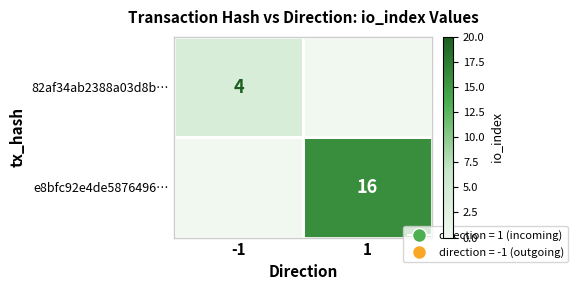

True or false: 82af34ab2388a03d8b… has a value of 6 at -1.

False